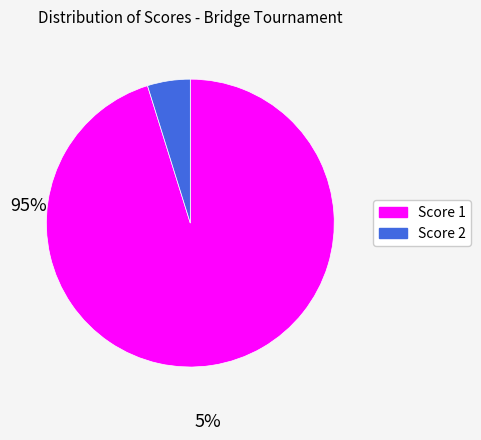

Does any single category account for the majority?

Yes